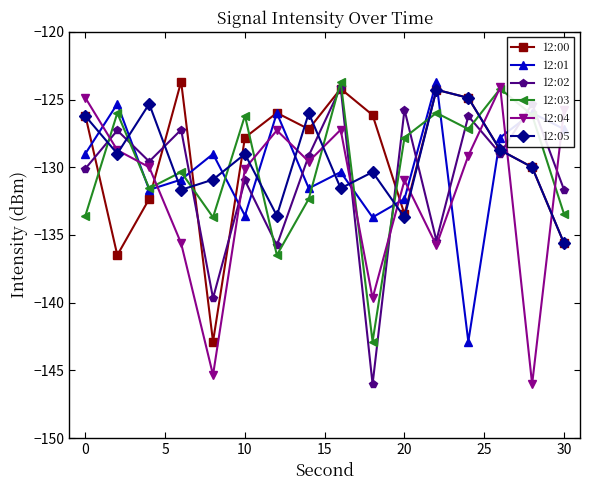

What are all the series names shown in the legend?

12:00, 12:01, 12:02, 12:03, 12:04, 12:05